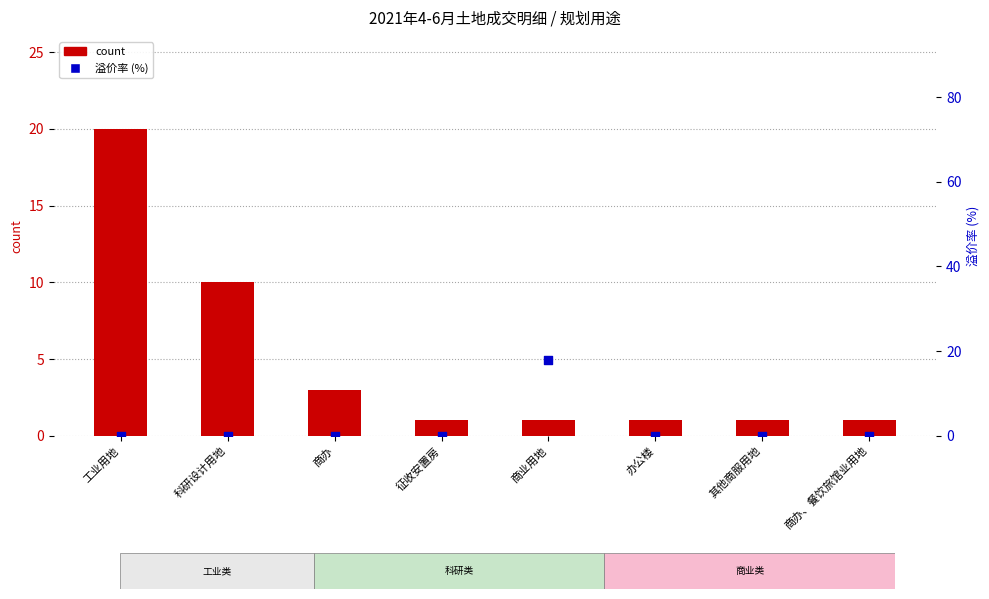

Which series contains the lowest Y value?

溢价率 (%)